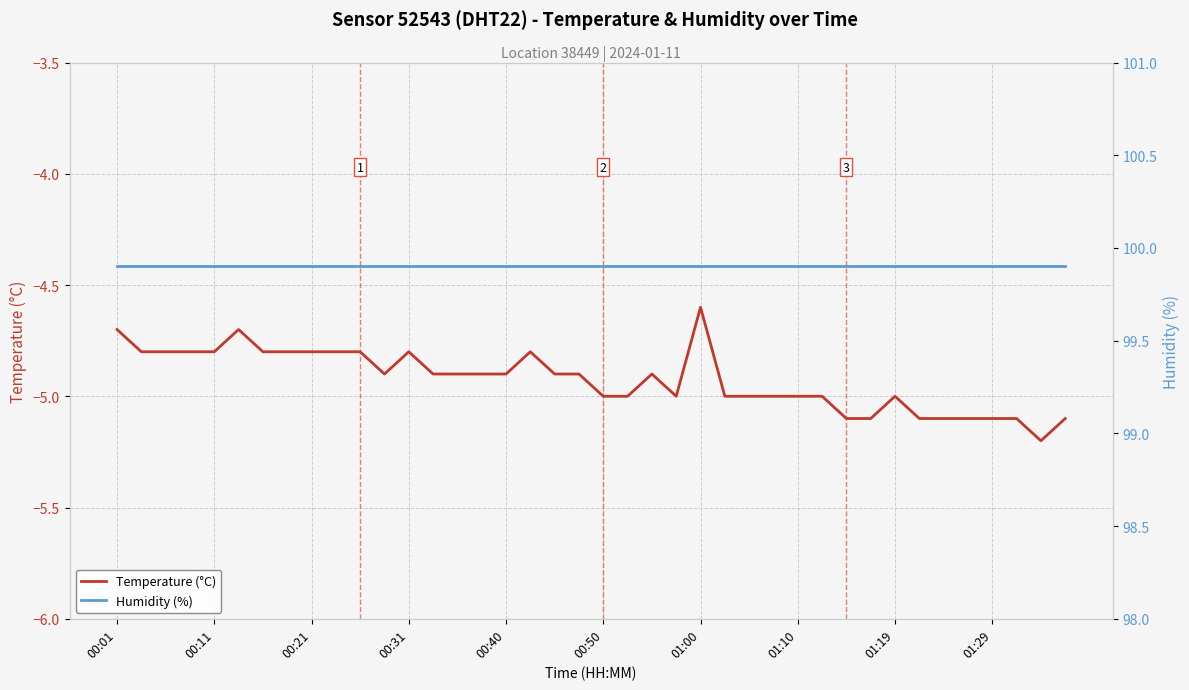

In Temperature (°C), how many points are lower than both neighbors (excluding endpoints)?

3